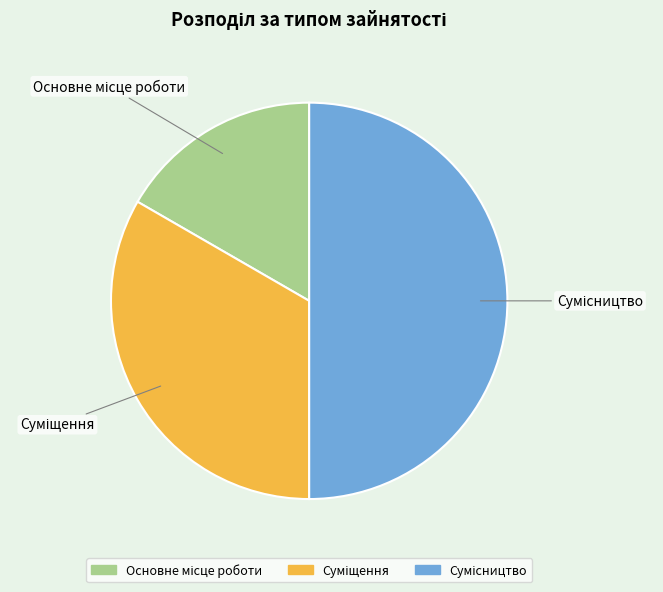

To the nearest percent, what portion does Сумісництво represent?

50%